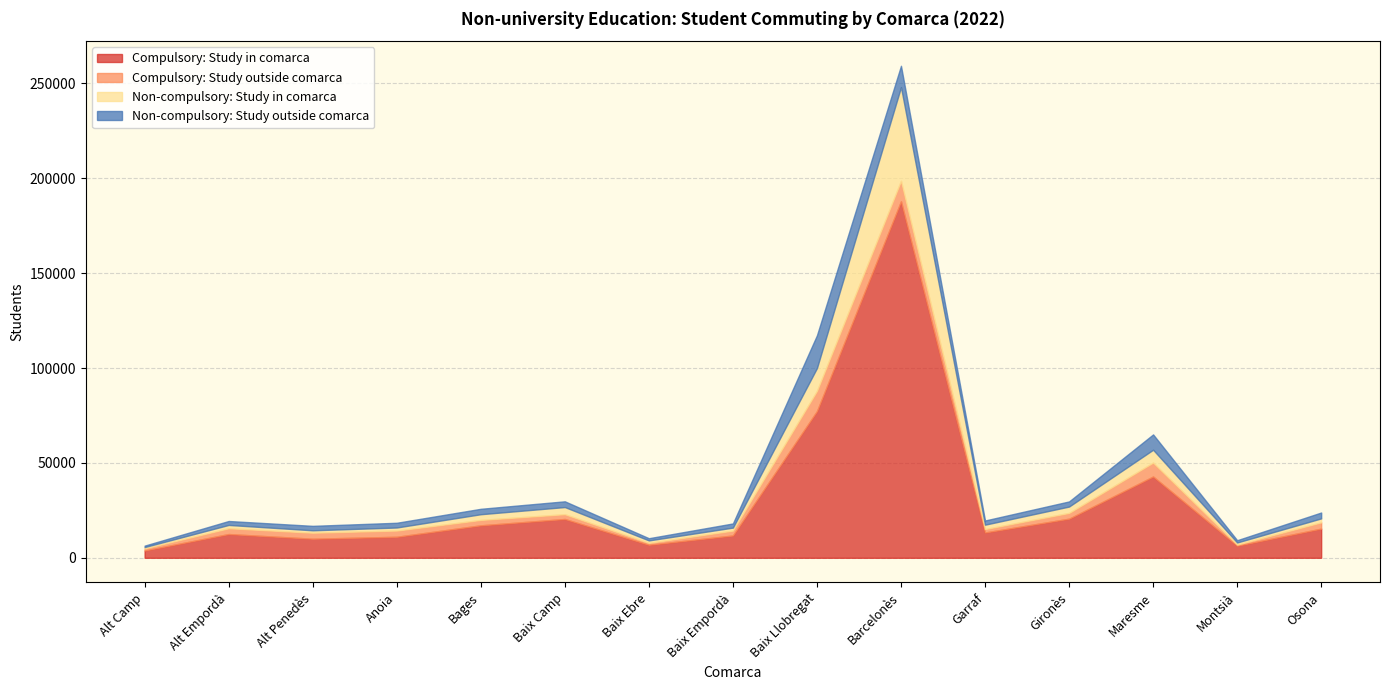

How many interior local peaks does the Compulsory: Study in comarca series have?

4